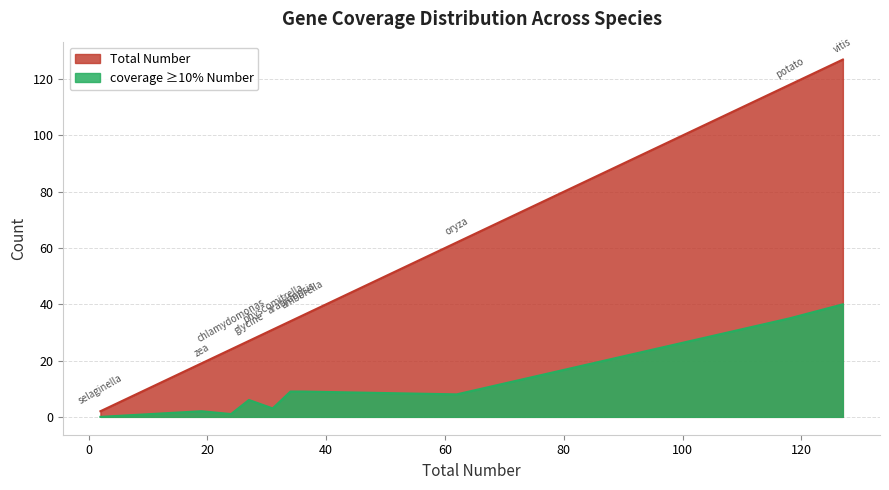

In coverage ≥10% Number, how many points are higher than both neighbors (excluding endpoints)?

2